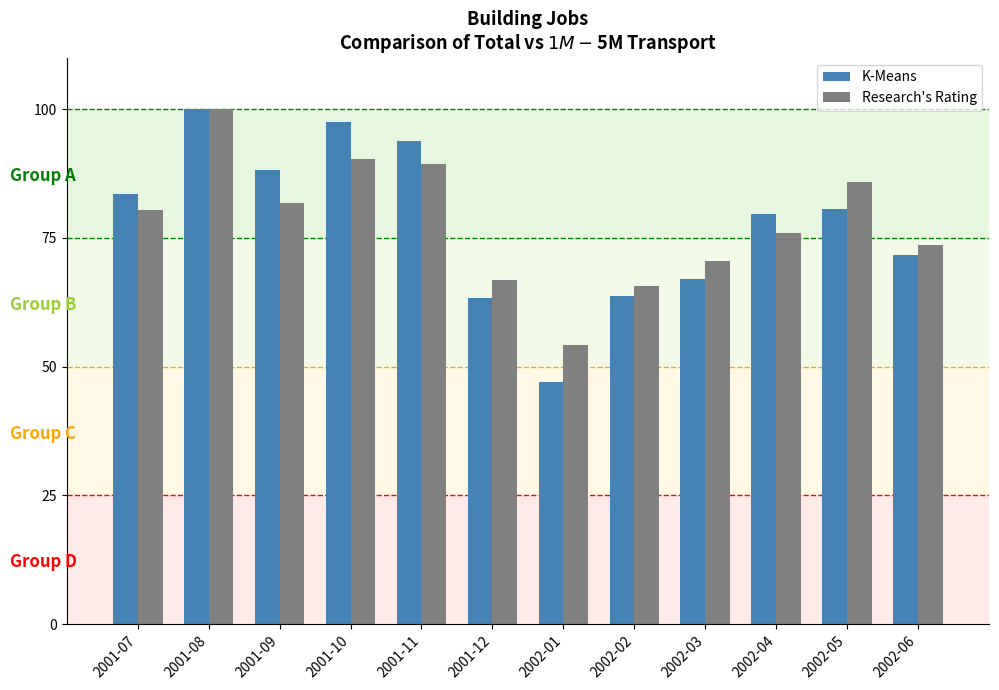

How many data points does each series have?

12